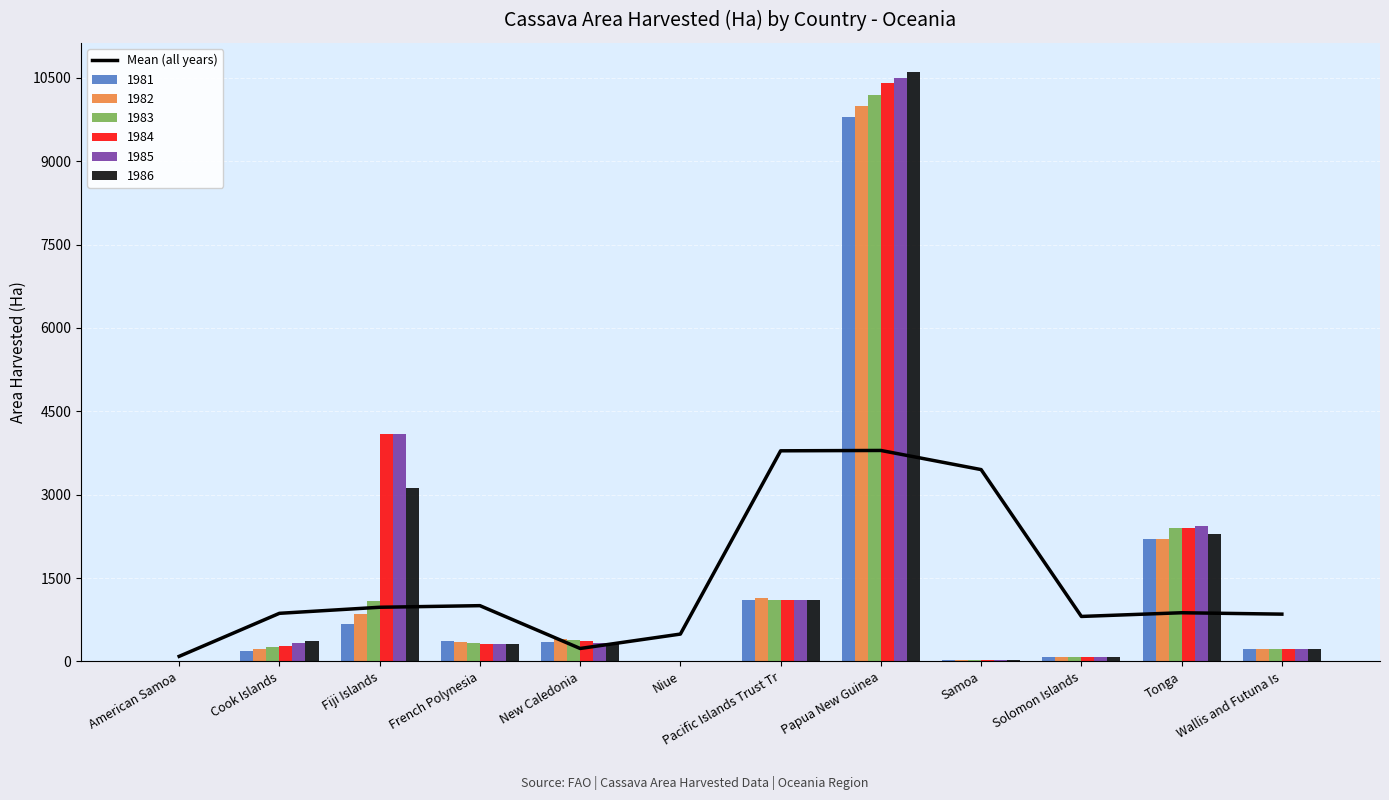

List the labels in order of value, largest first.

Papua New Guinea, Pacific Islands Trust Tr, Samoa, French Polynesia, Fiji Islands, Tonga, Cook Islands, Wallis and Futuna Is, Solomon Islands, Niue, New Caledonia, American Samoa